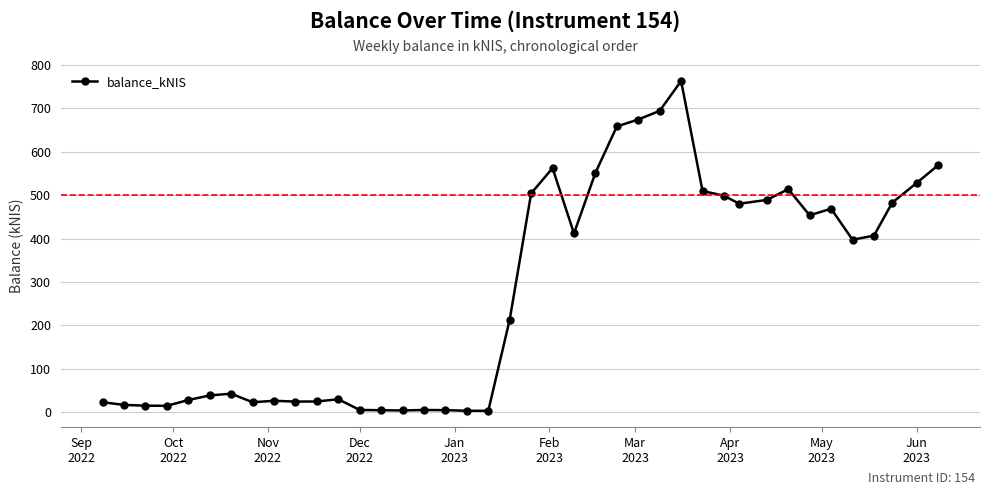

What is the average value?

279.1